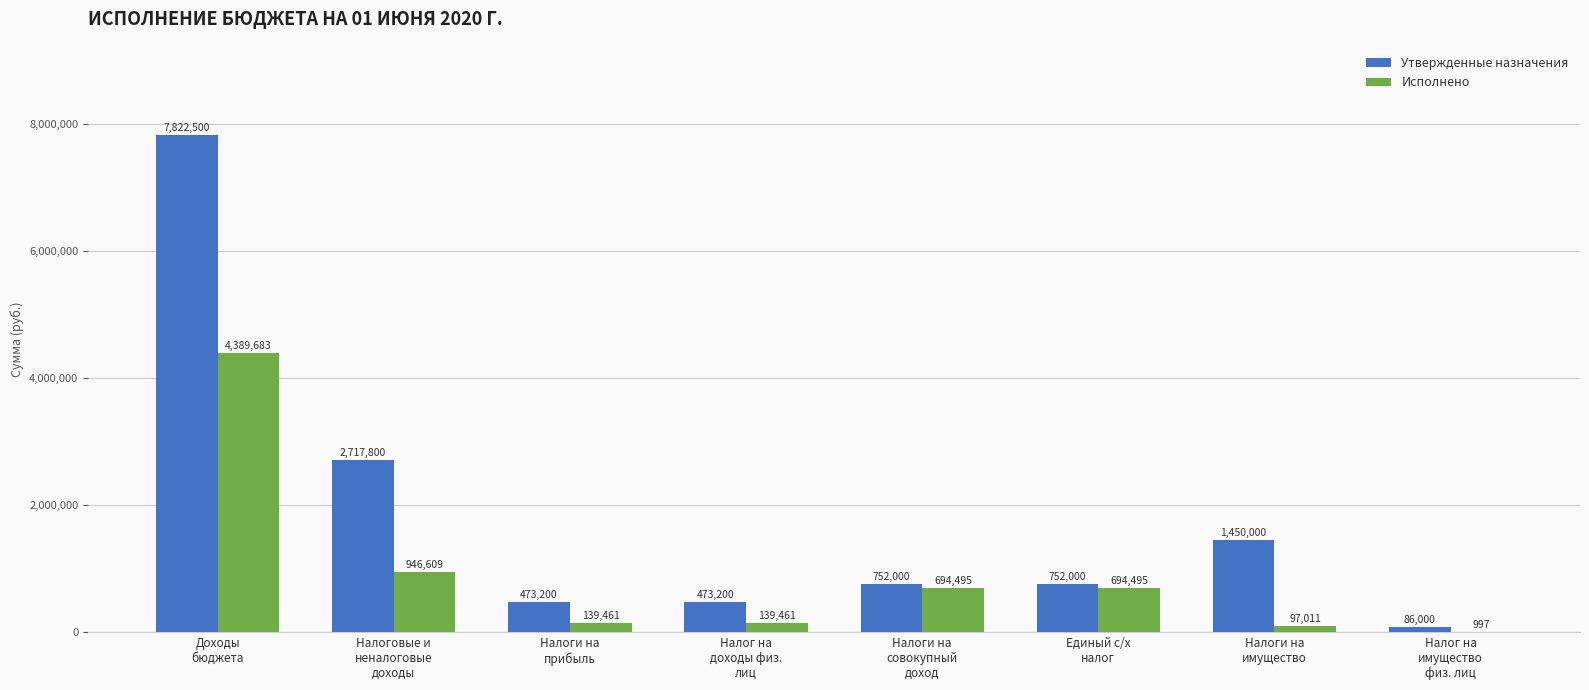

What is the maximum value shown in the chart?

7822500.0